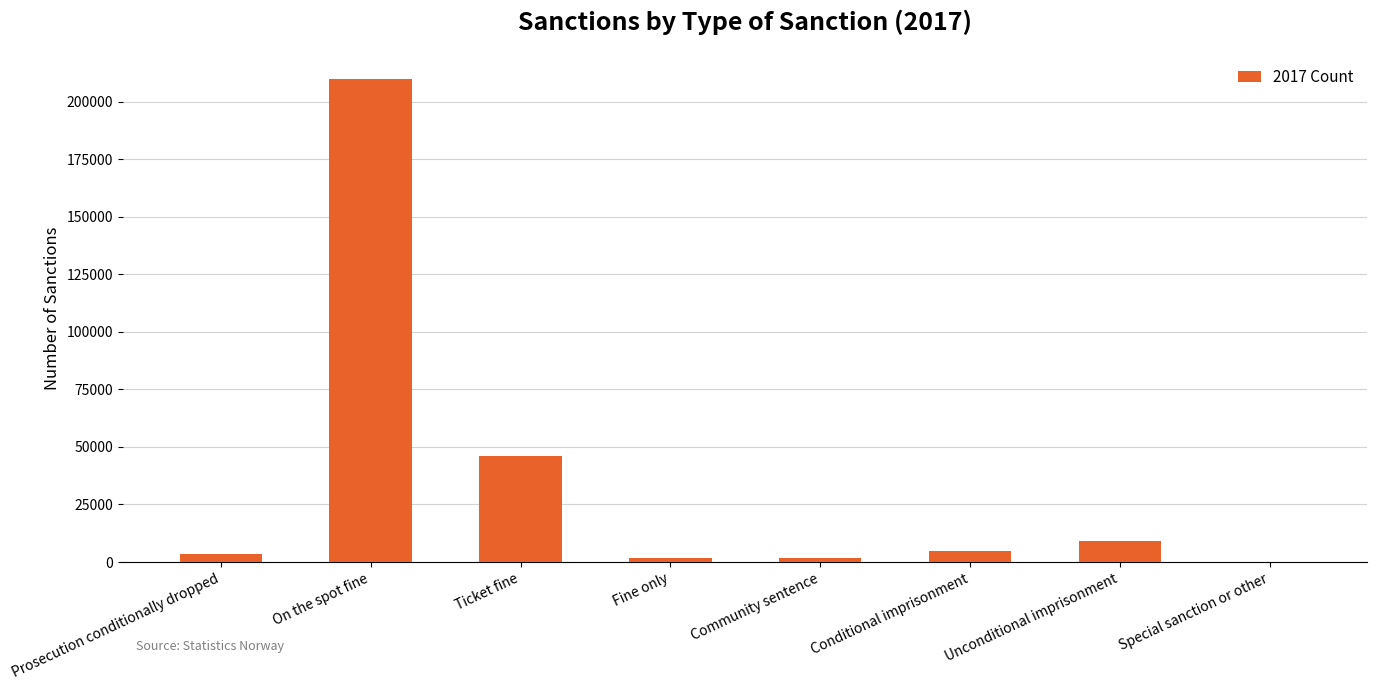

The chart shows a value of 67585 at Ticket fine. True or false?

False